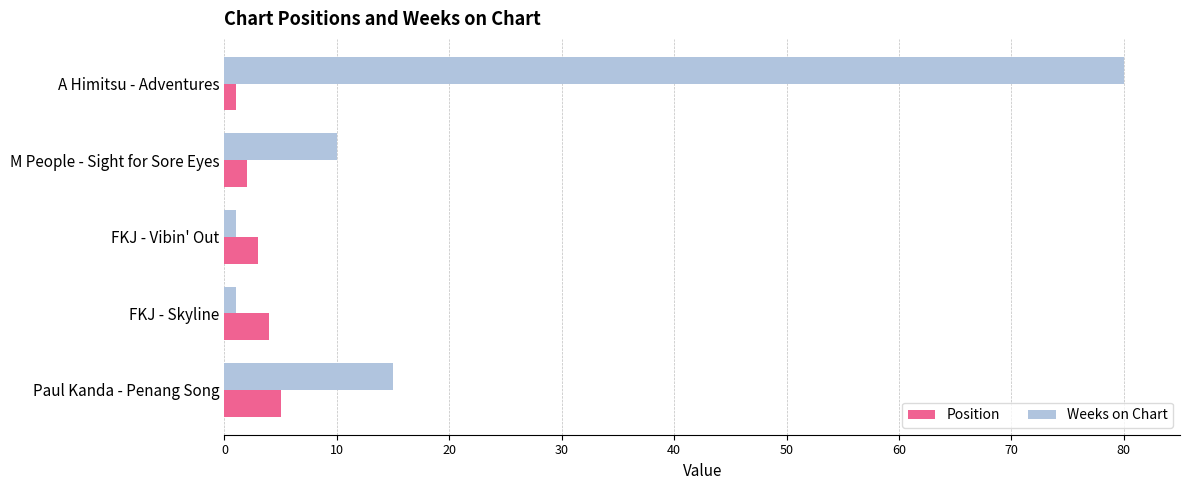

Rank the series by their average value, from lowest to highest.

Position, Weeks on Chart